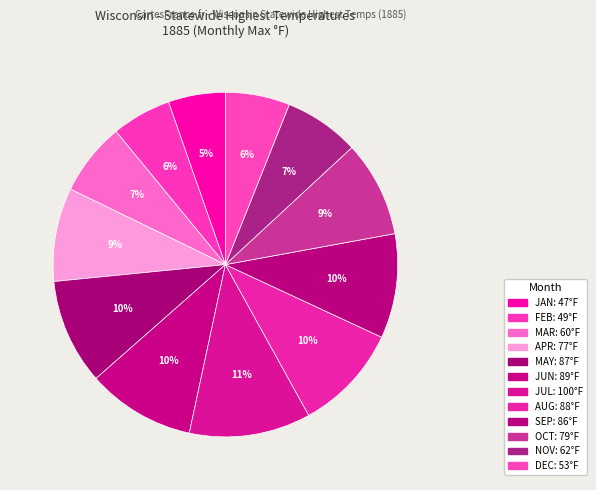

How many slices are in this pie chart?

12